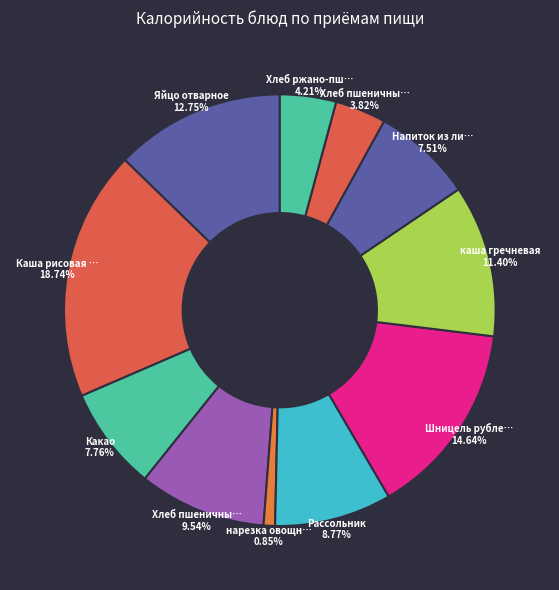

Count the number of slices in the pie.

11